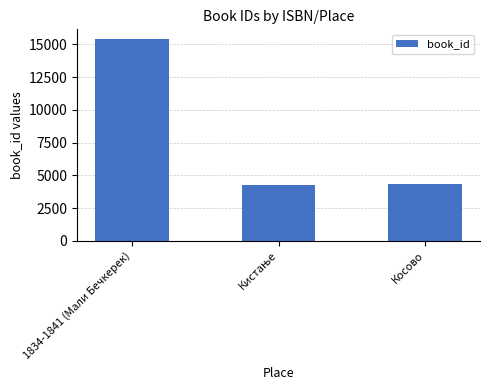

Is it true that the value at Косово is 6410?

False